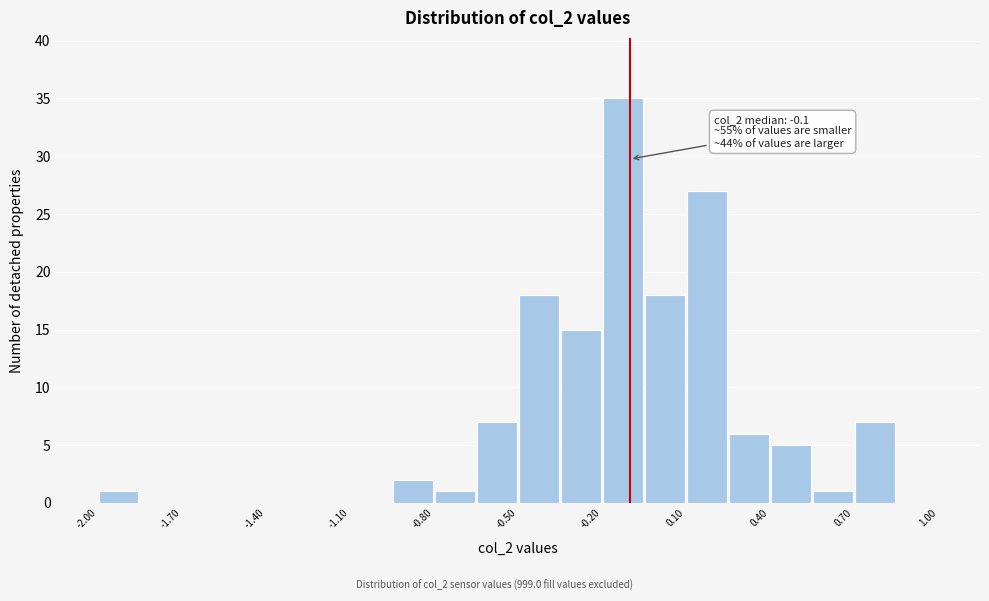

Read against the x-axis, roughly where is the centre of the tallest bar?

-0.10